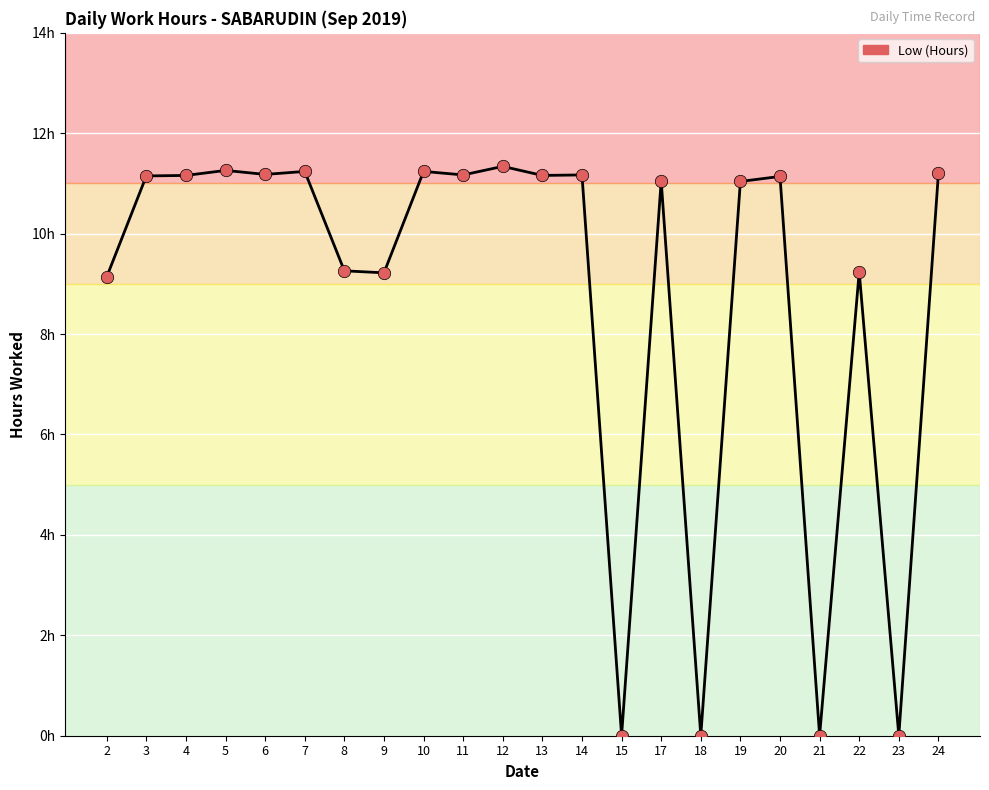

Which has a higher value, 24 or 8?

24